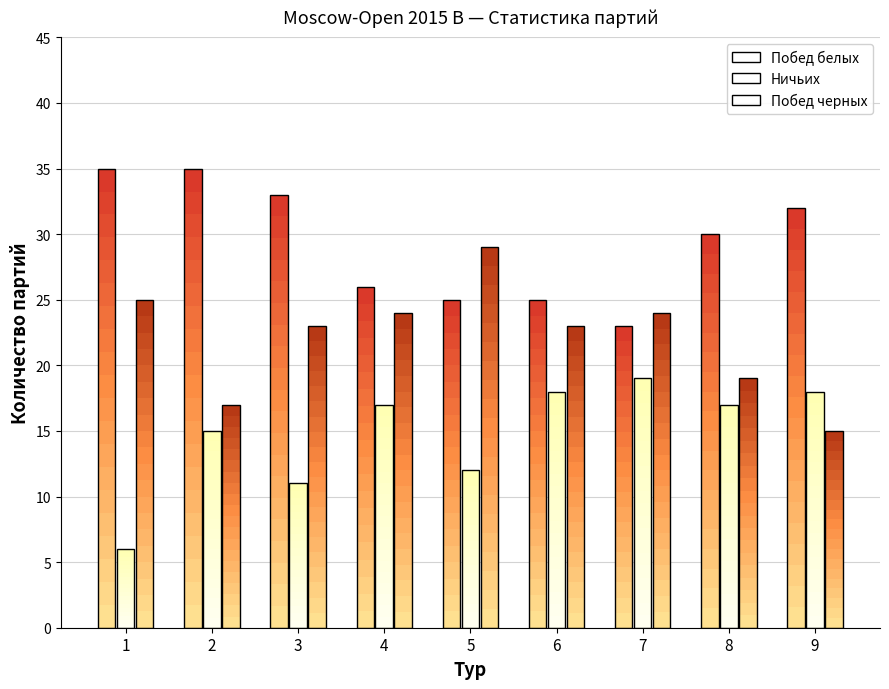

Is the value of Побед черных at 4 greater than the value of Ничьих at 5?

Yes